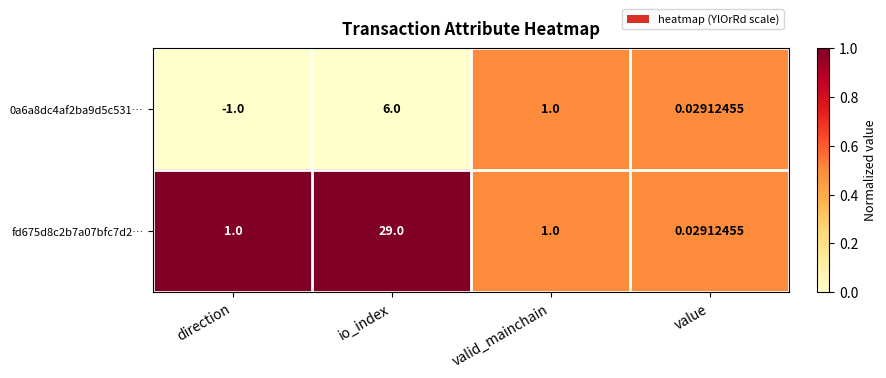

How many categories are shown in the chart?

4